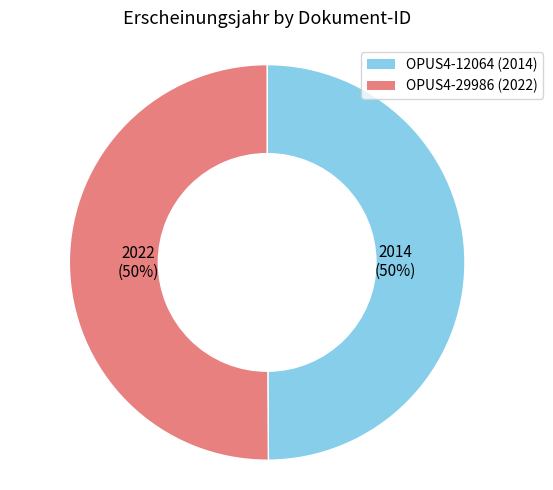

What is the ratio of the value at OPUS4-12064 to the value at OPUS4-29986?

1.0